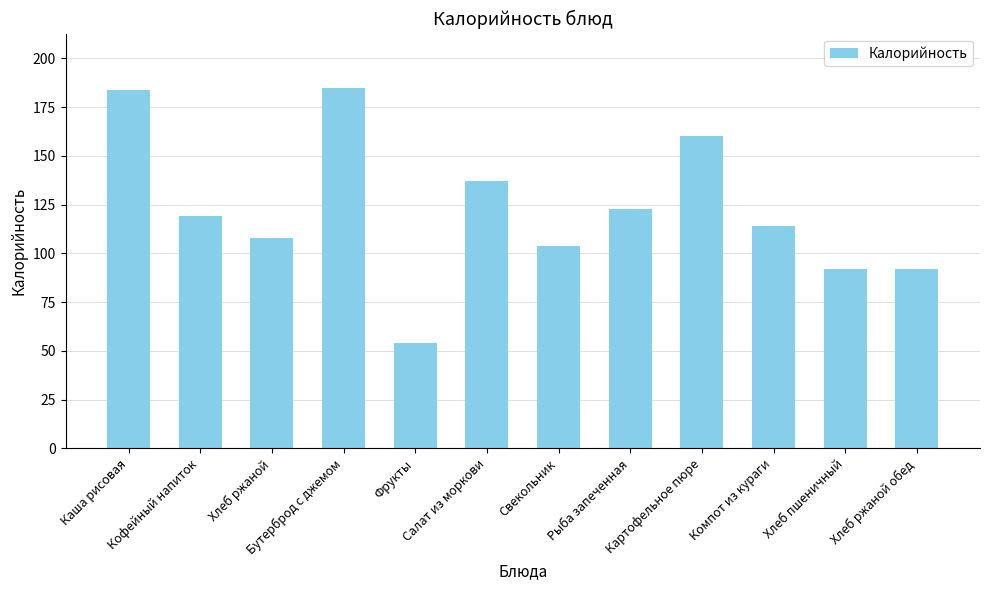

What is the difference between the values at Фрукты and Хлеб ржаной?

54